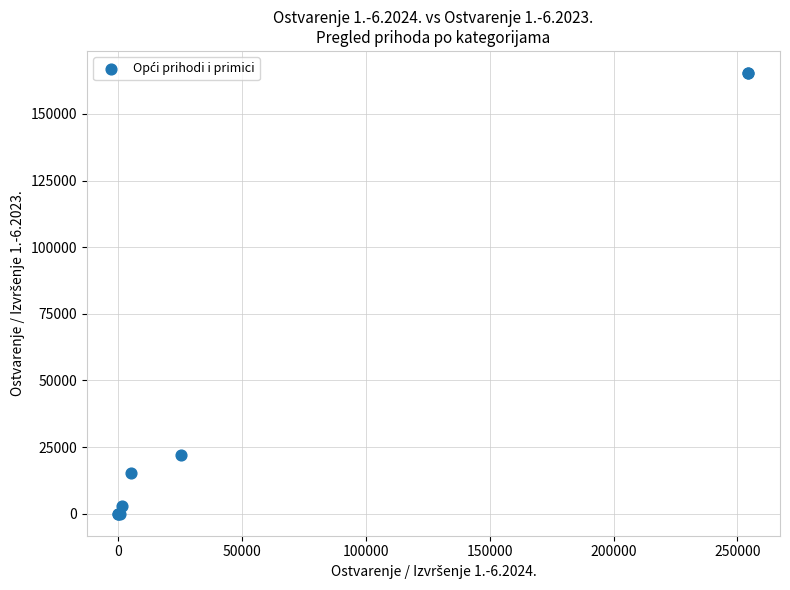

What Y value in the scatter plot is closest to 82684?

22198.4